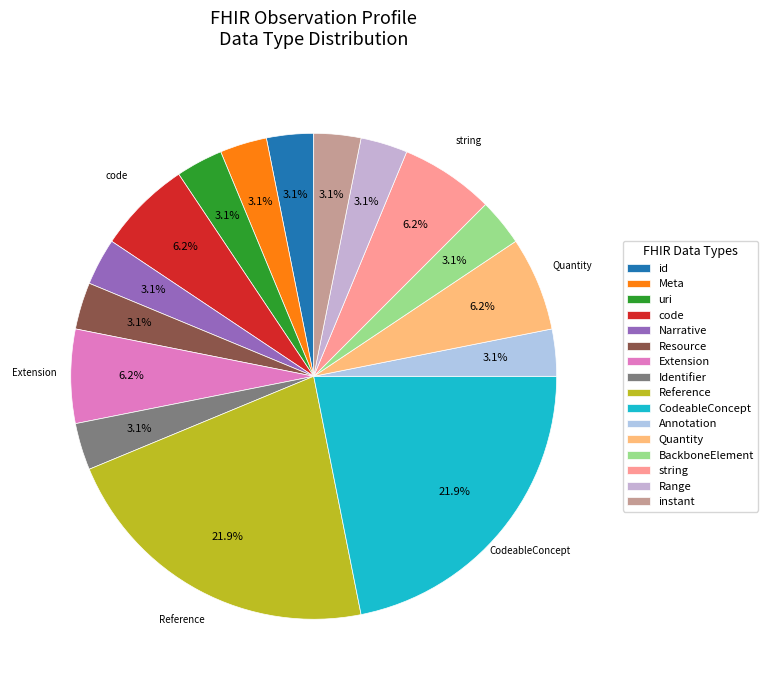

How many segments does this pie chart have?

16